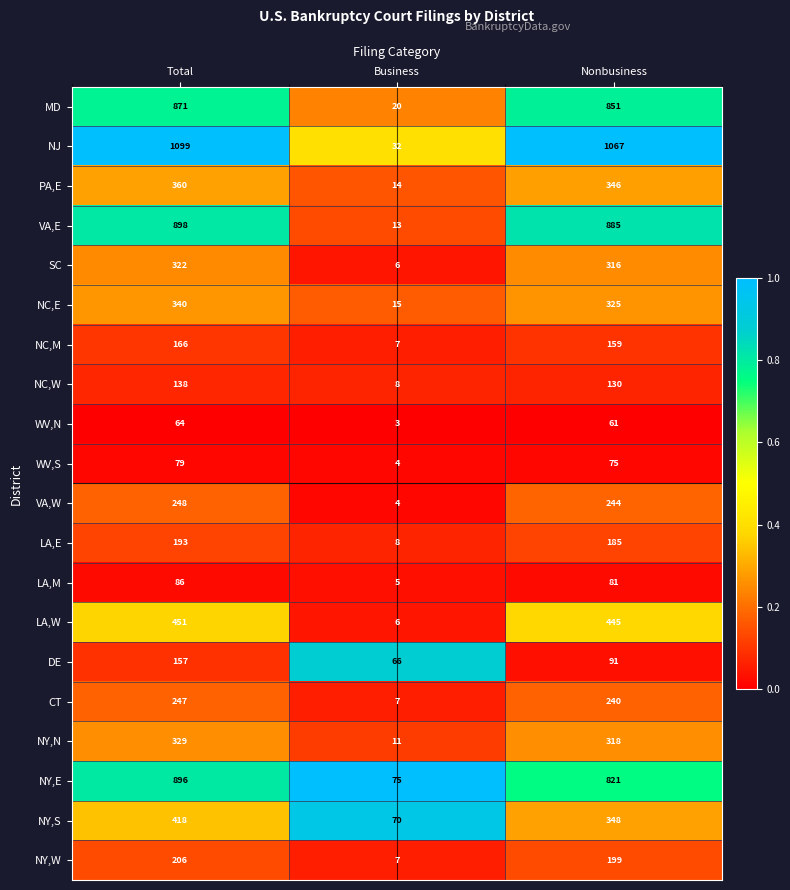

What is the difference between the DE values at Nonbusiness and Business?

25